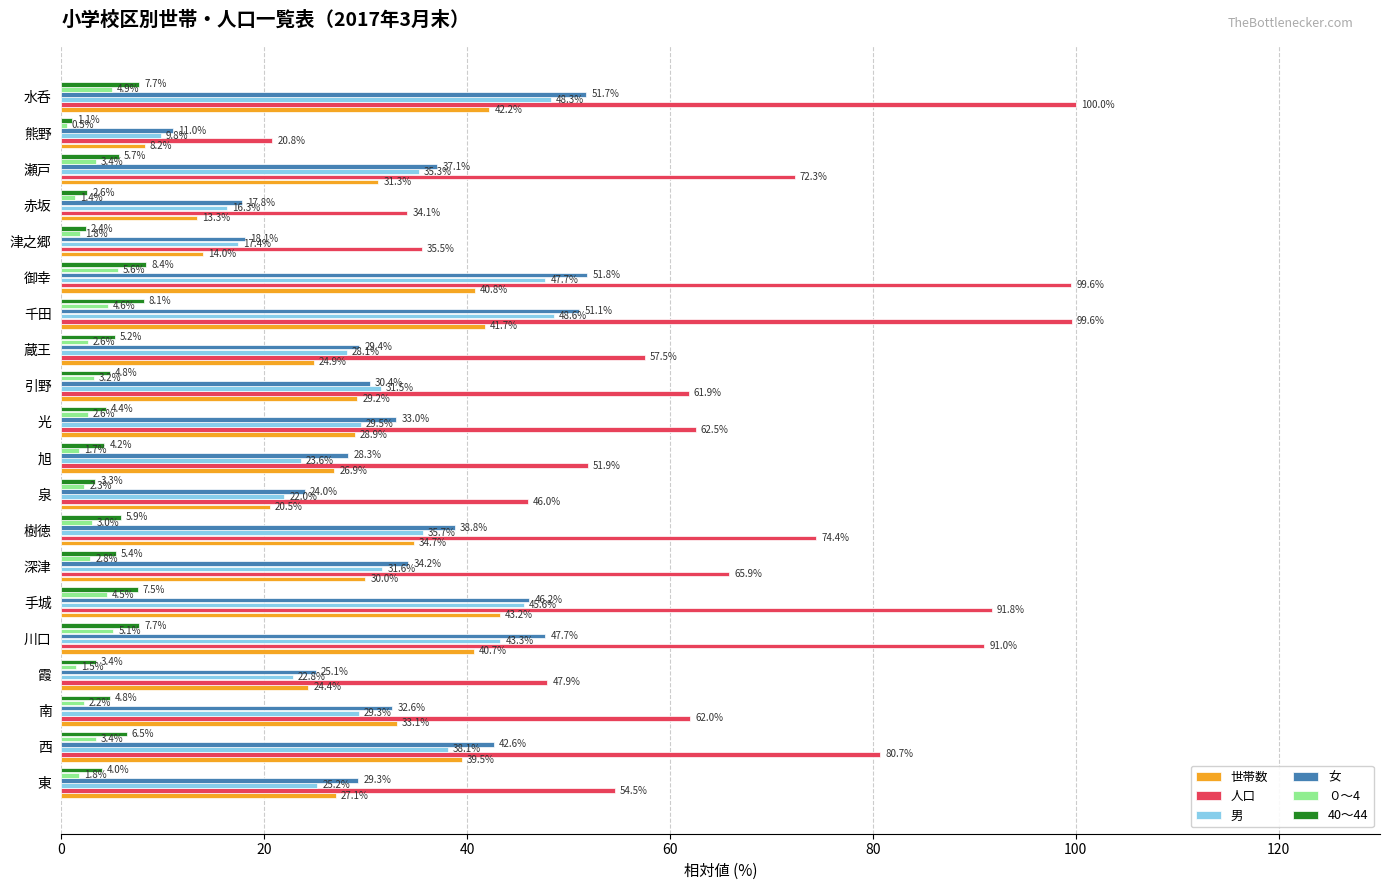

List the labels in order of 男 value, largest first.

千田, 水呑, 御幸, 手城, 川口, 西, 樹徳, 瀬戸, 深津, 引野, 光, 南, 蔵王, 東, 旭, 霞, 泉, 津之郷, 赤坂, 熊野